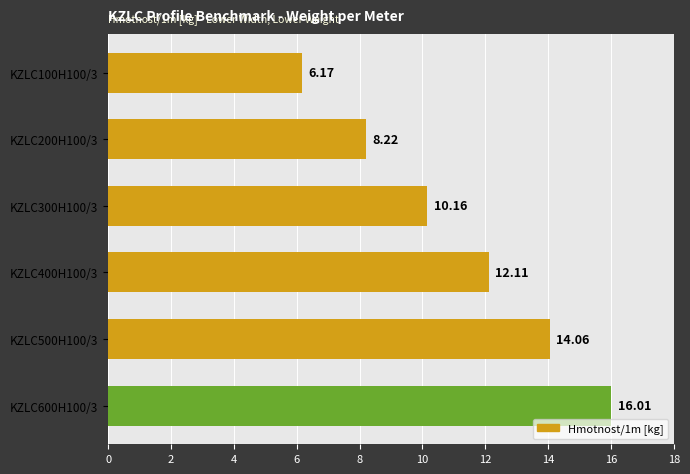

List the labels in order of value, smallest first.

KZLC100H100/3, KZLC200H100/3, KZLC300H100/3, KZLC400H100/3, KZLC500H100/3, KZLC600H100/3